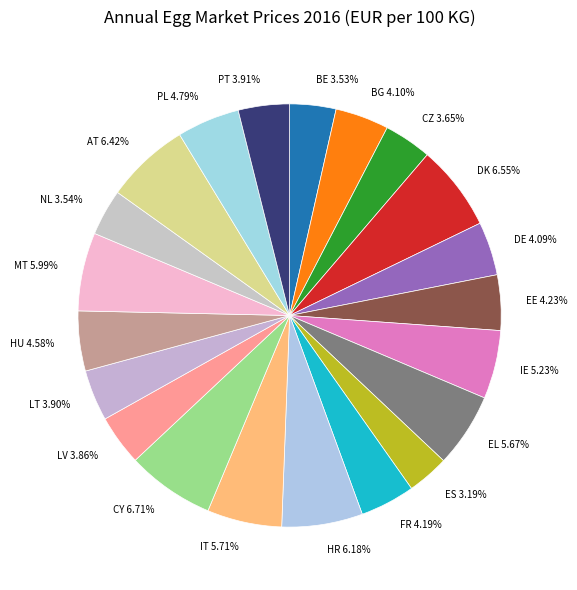

What portion of the pie excludes EE?

95.8%